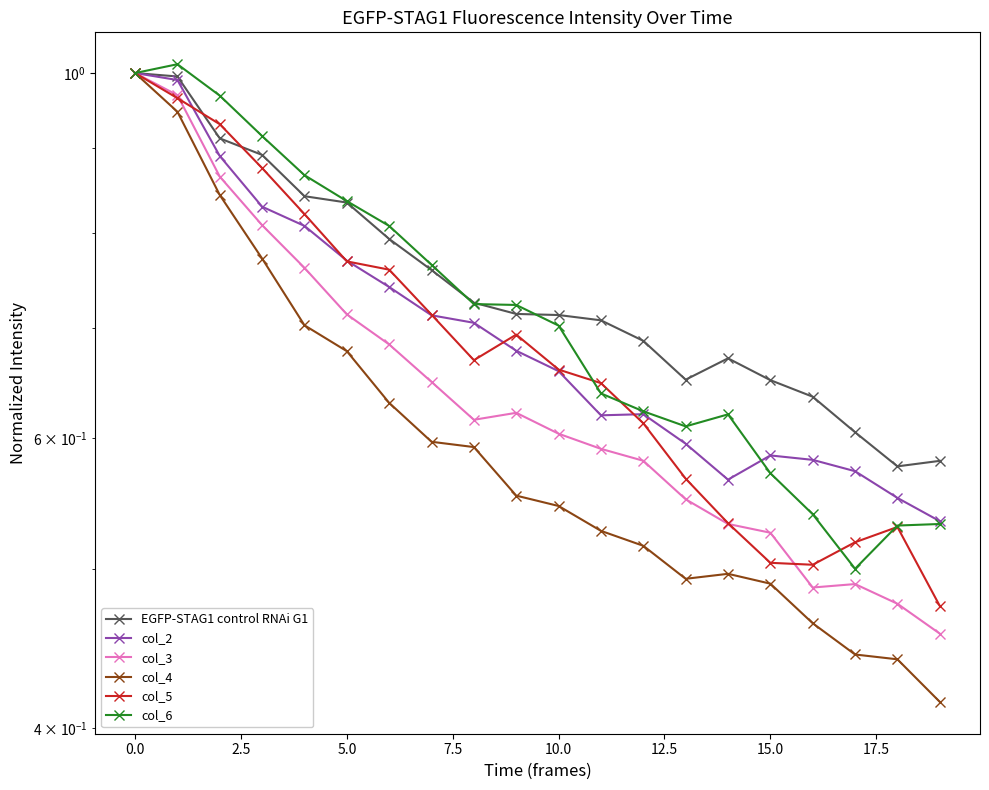

Which series has the largest total across all categories?

EGFP-STAG1 control RNAi G1